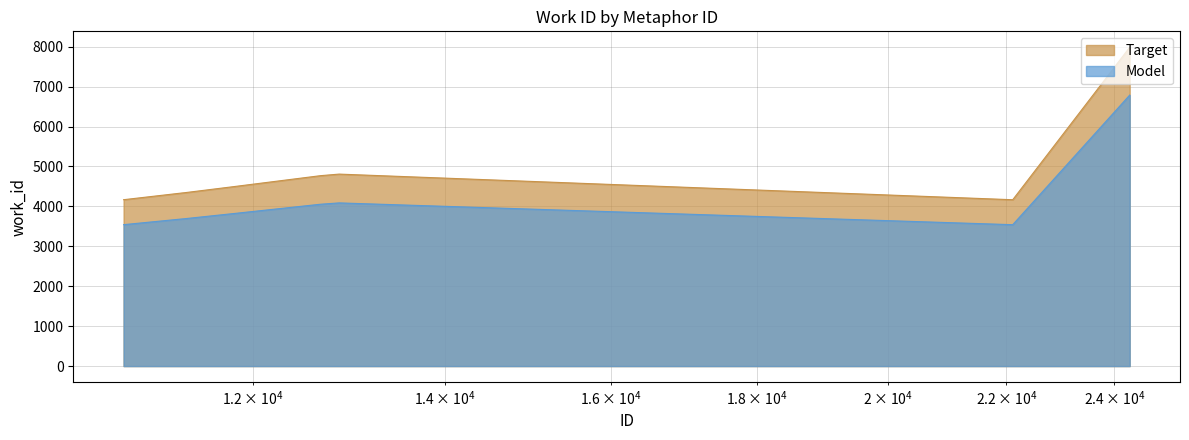

Does the chart have visible grid lines?

Yes